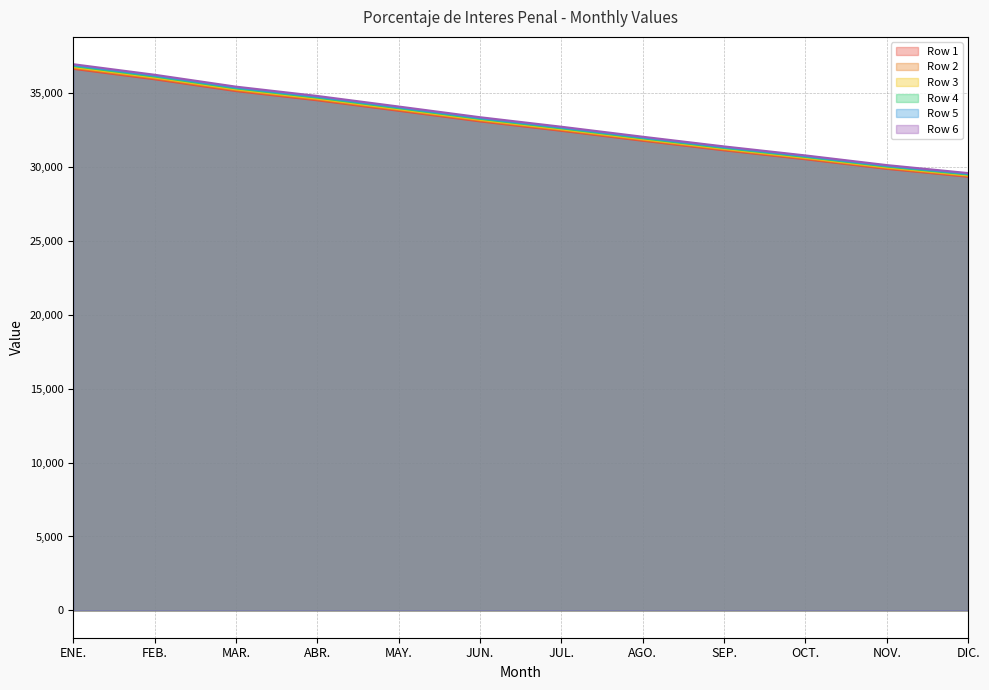

What is the maximum value for Row 4?

36821.5